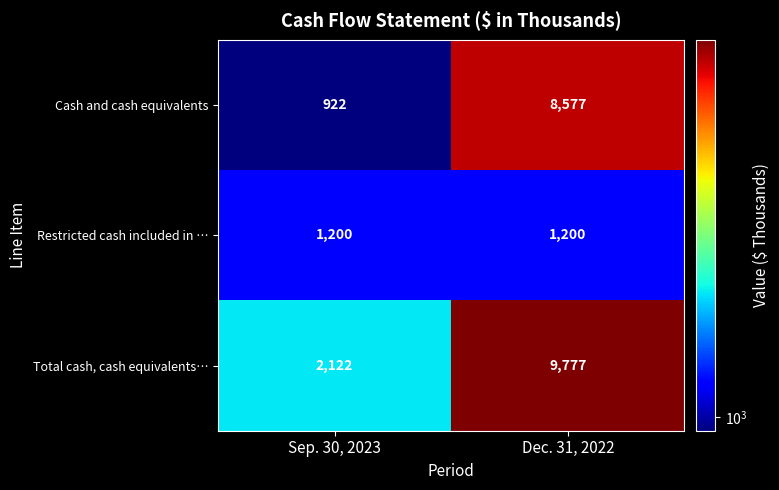

Read the Restricted cash included in … value at Dec. 31, 2022.

1200